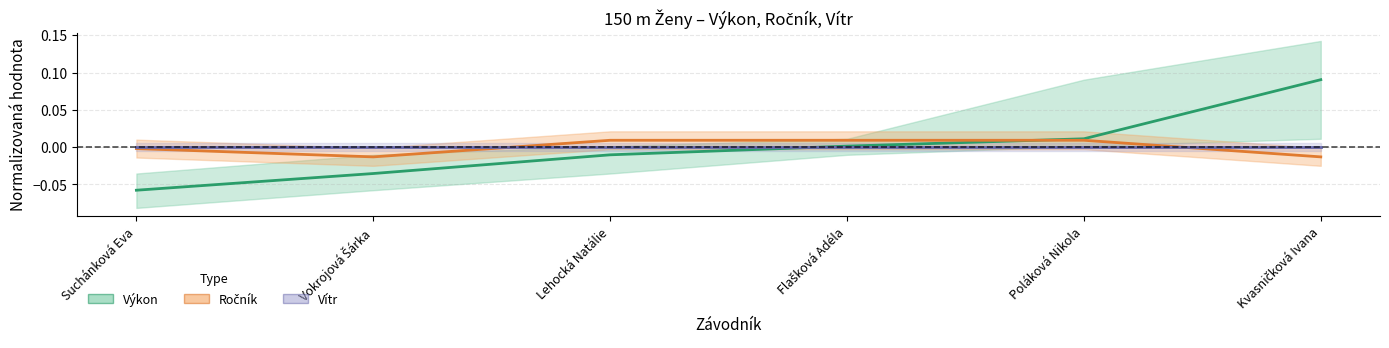

What is the maximum value for Výkon?

0.1